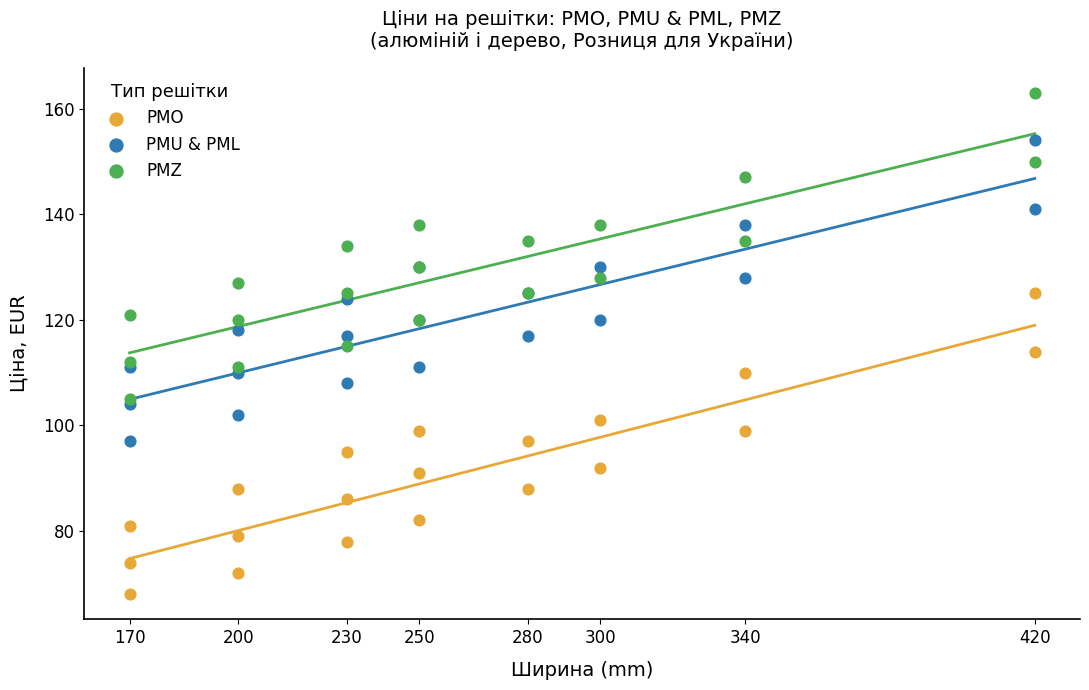

What are all the series names shown in the legend?

PMO, PMU & PML, PMZ